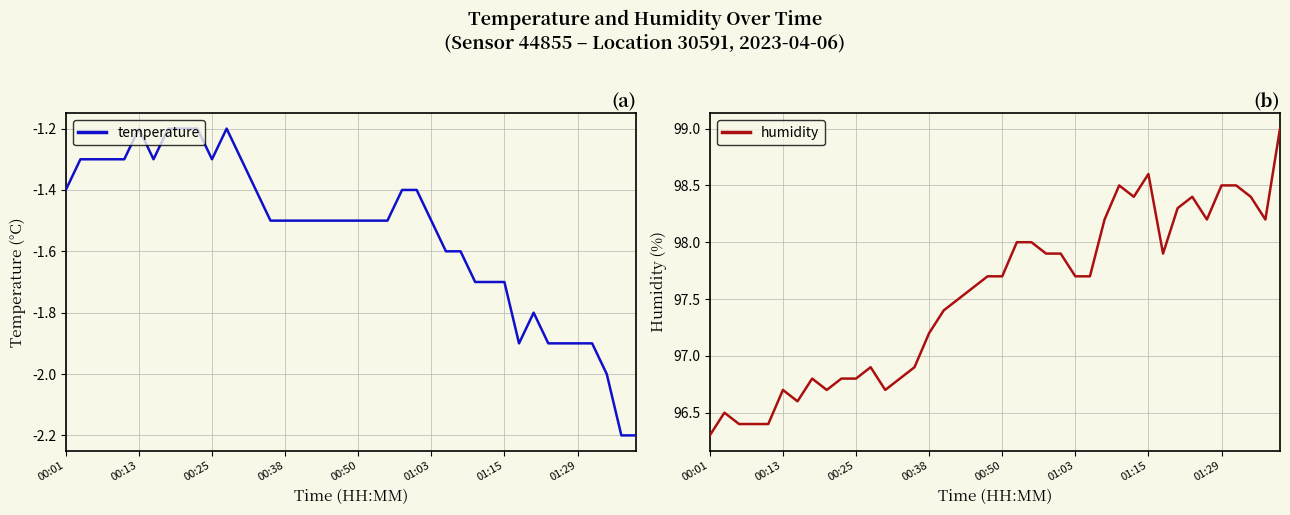

True or false: temperature and humidity intersect in this chart.

False